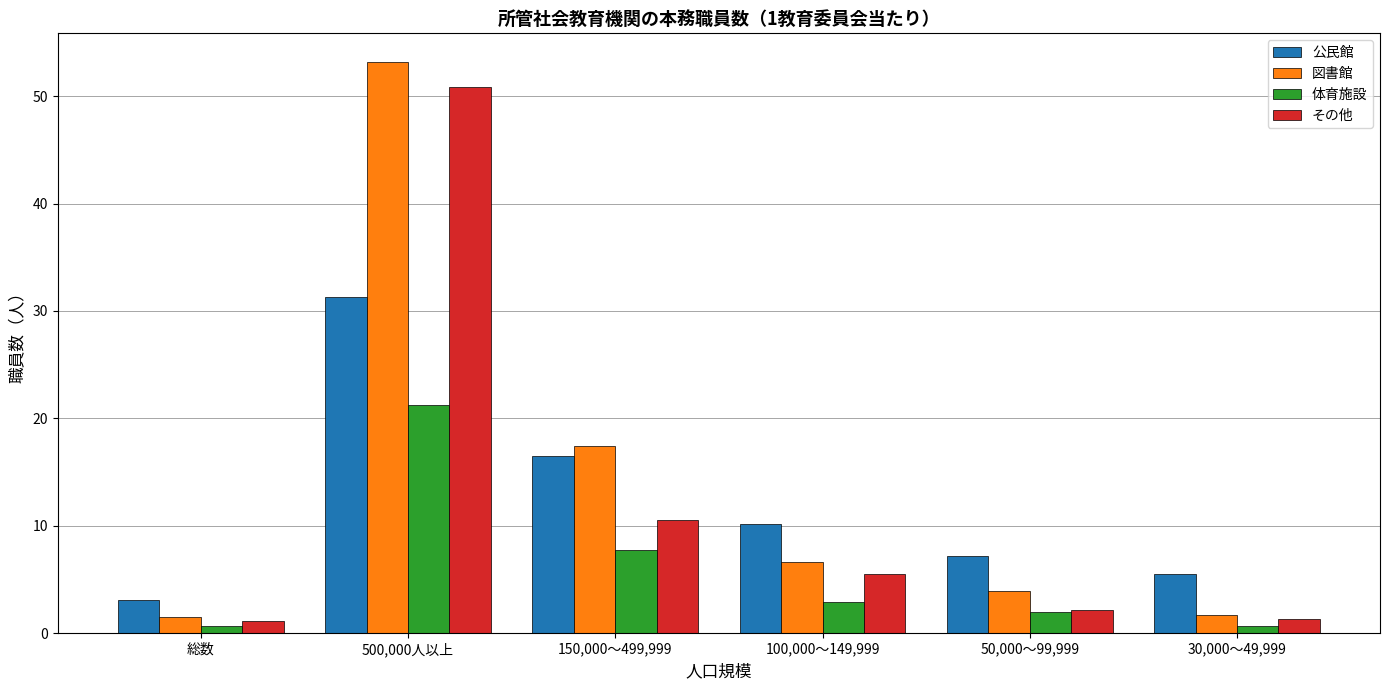

The value of 図書館 at 500,000人以上 is 23.0. True or false?

False